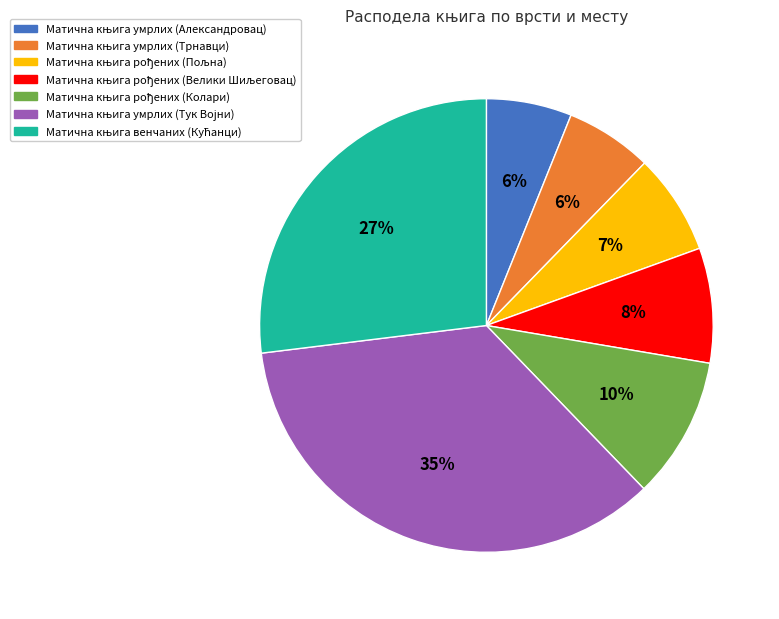

Does any single category account for the majority?

No